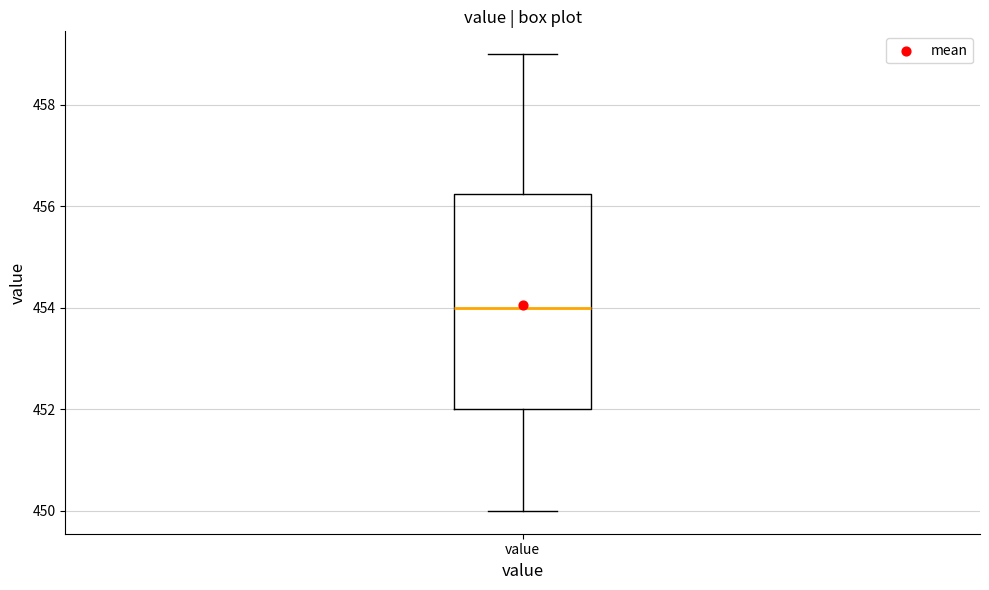

Where is the upper edge of the box for value on the y-axis? The values are not printed on the chart, so give them approximately, as read against the axis.

456.2